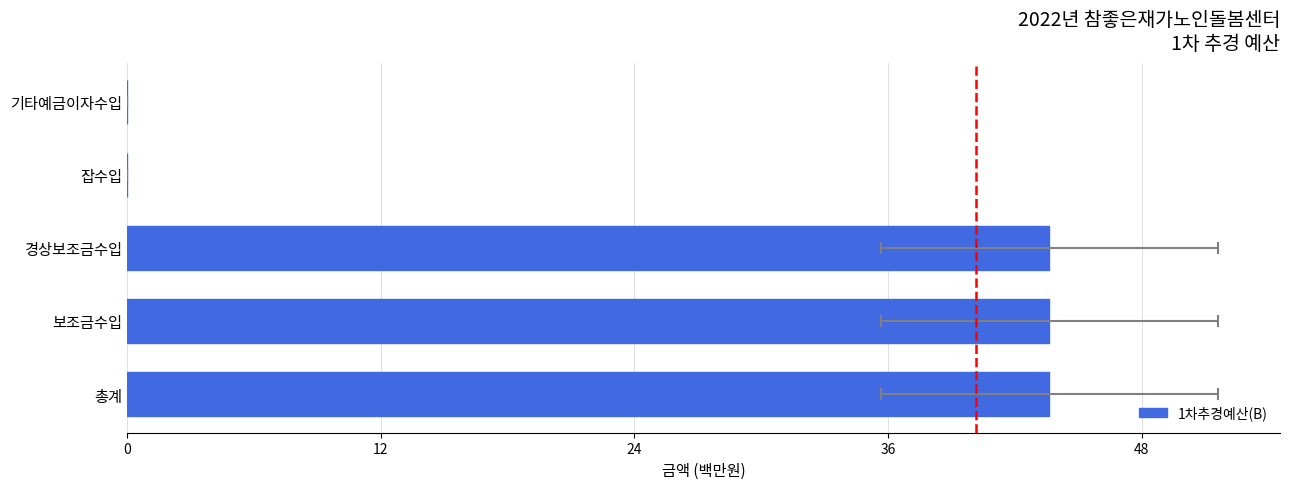

How many bars are there in total?

5